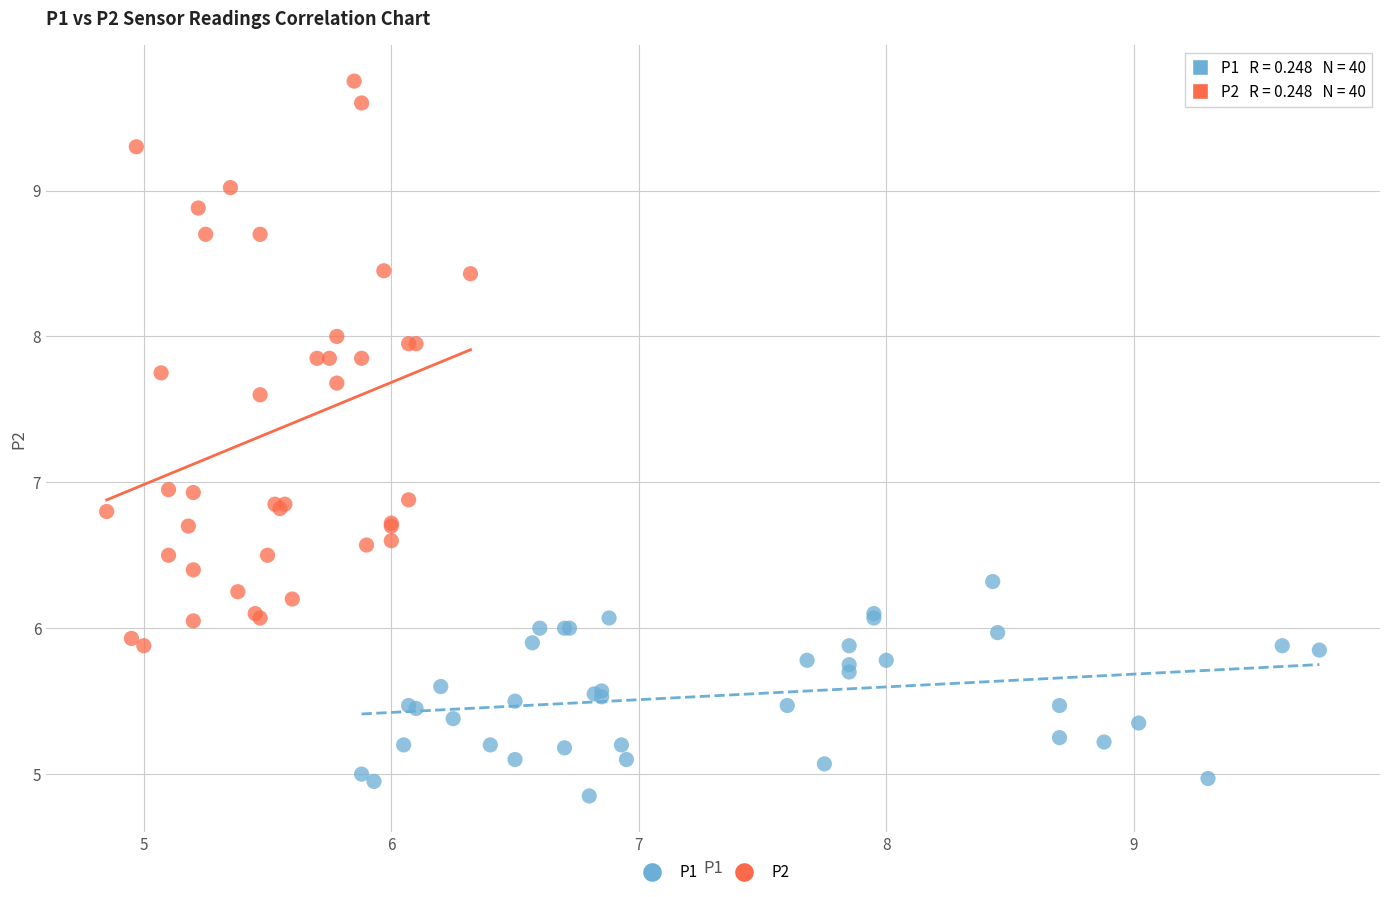

Which series has the widest spread of Y values?

P2